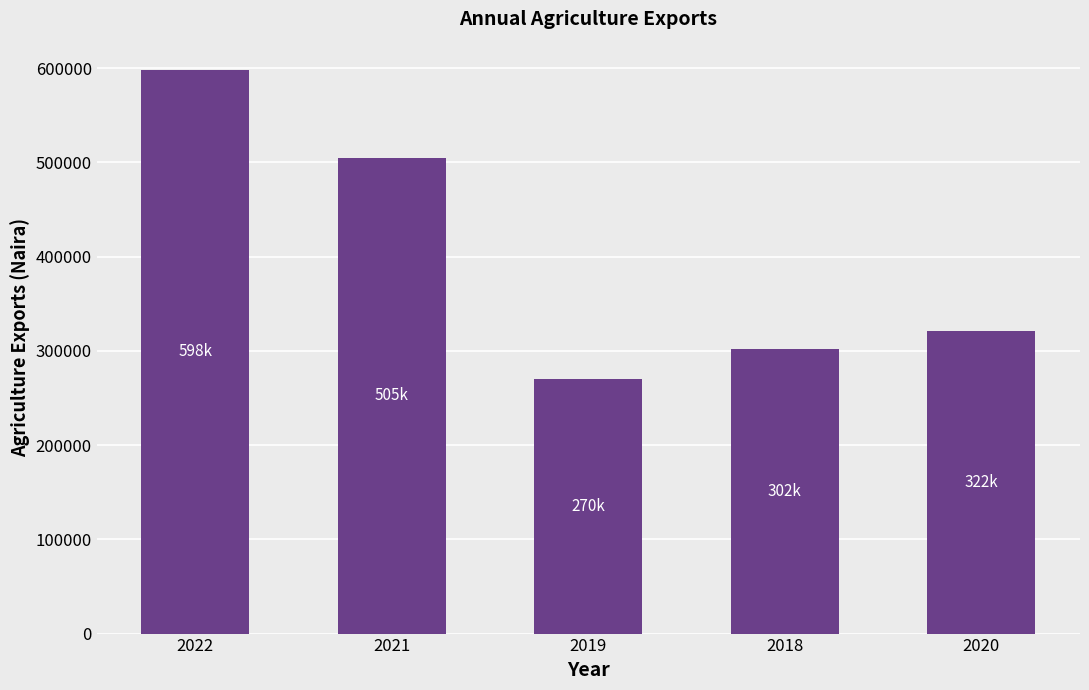

List the labels in order of value, largest first.

2022, 2021, 2020, 2018, 2019